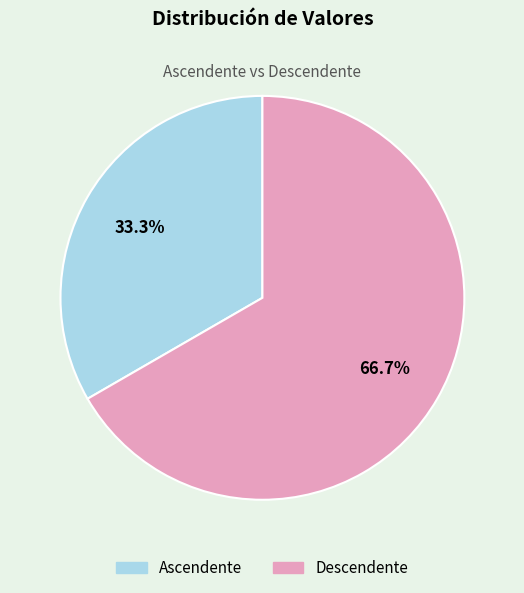

Does Ascendente account for over 50% of the chart?

No